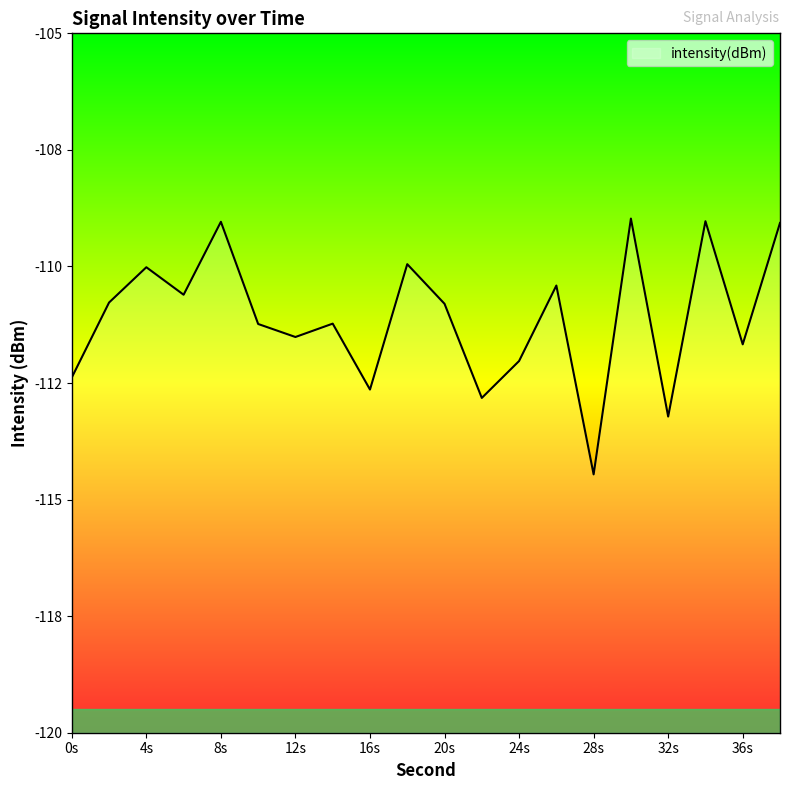

Does the chart display data point markers on the line(s)?

No